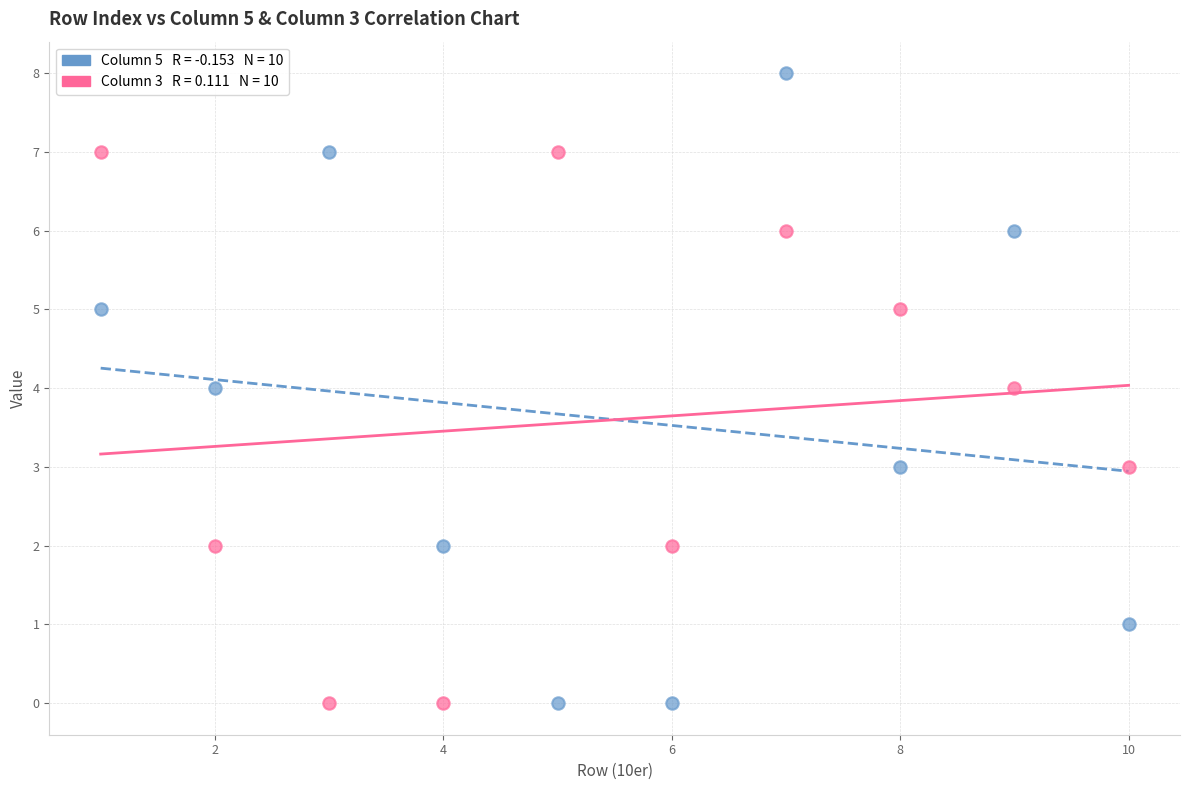

Across all data points, what is the range of X values (max minus min)?

9